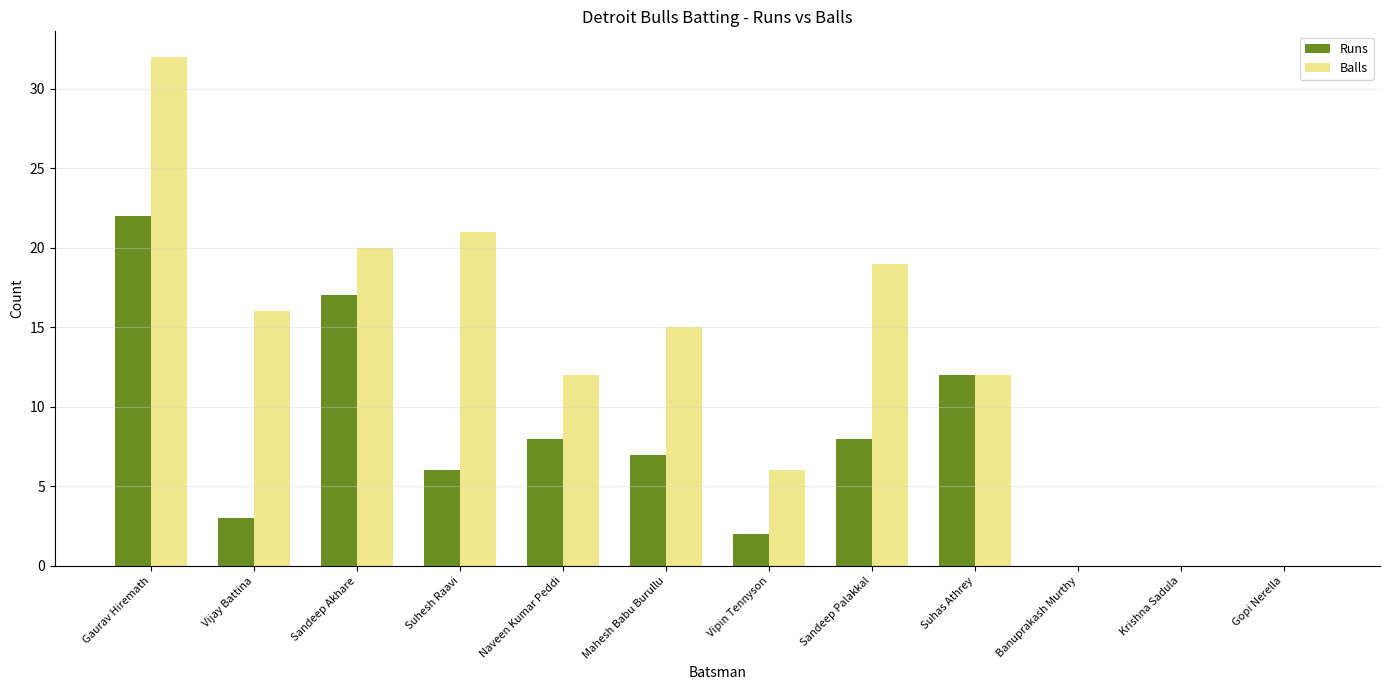

Which series has the largest range (max minus min)?

Balls